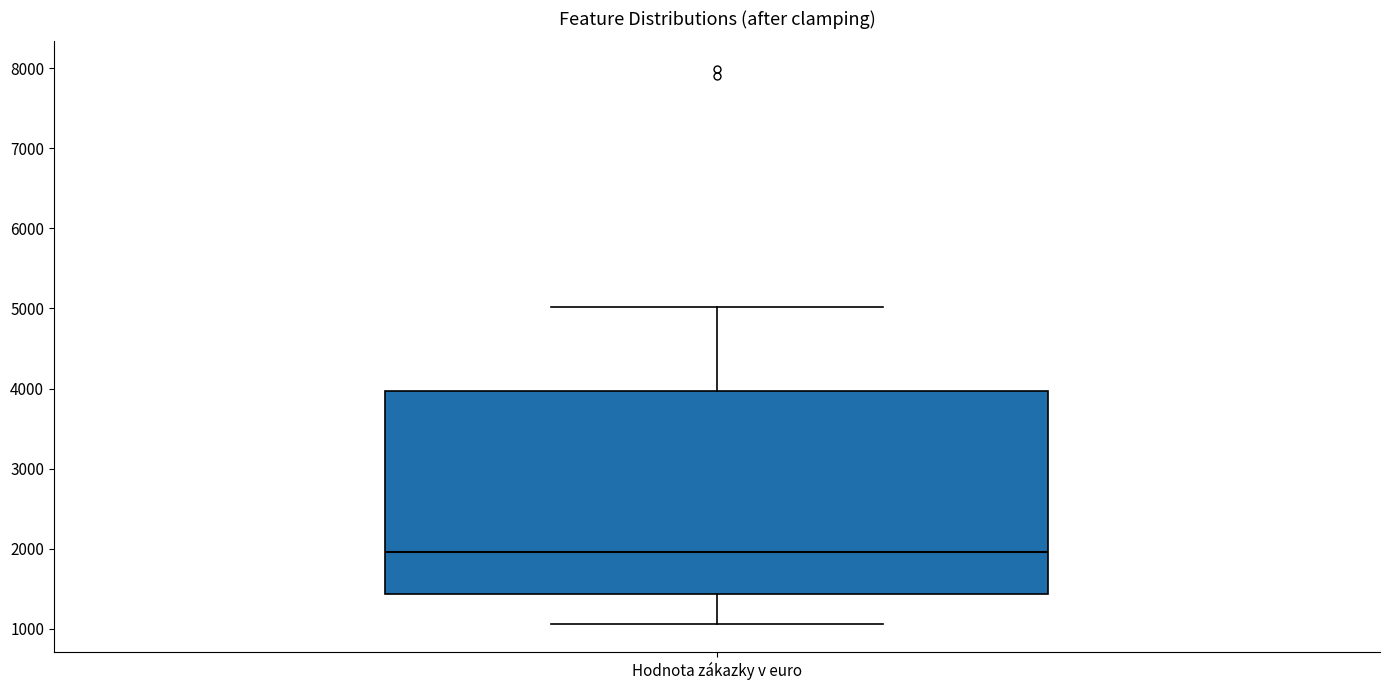

Where is the lower edge of the box for Hodnota zákazky v euro on the y-axis? The values are not printed on the chart, so give them approximately, as read against the axis.

1400